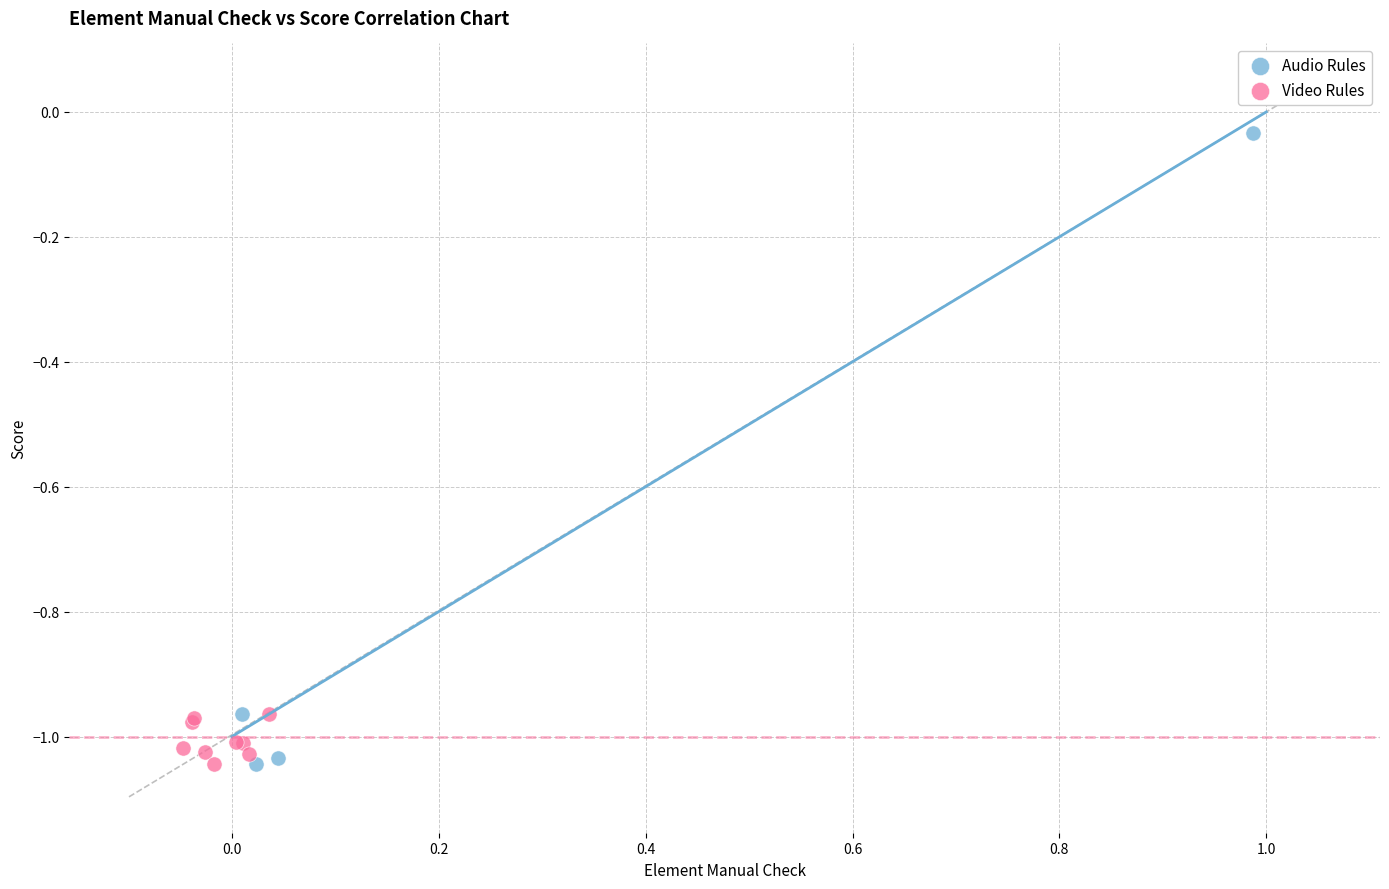

Which series reaches the maximum Y coordinate?

Audio Rules